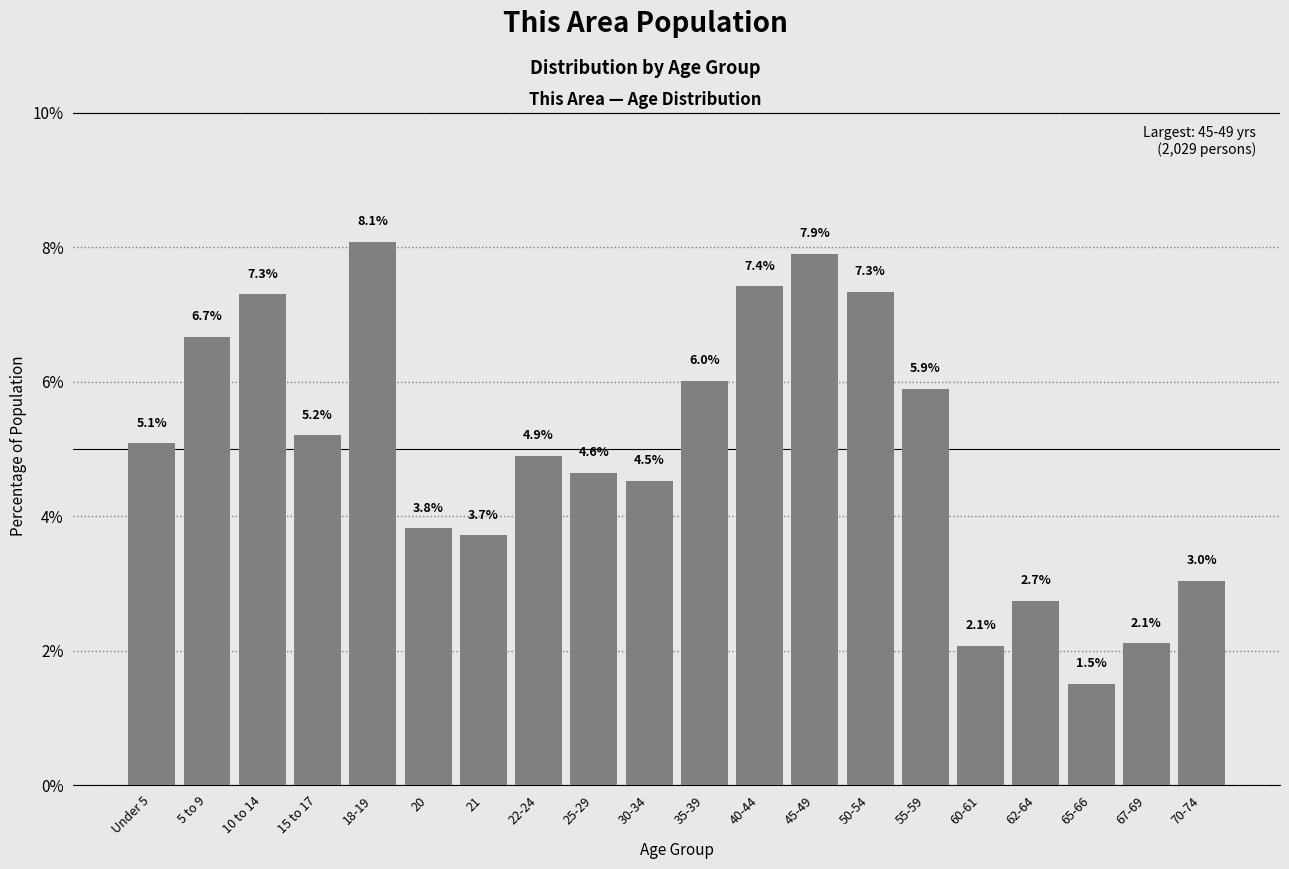

Reading left to right, what are all the values shown in this chart?

Under 5=5.1	5 to 9=6.7	10 to 14=7.3	15 to 17=5.2	18-19=8.1	20=3.8	21=3.7	22-24=4.9	25-29=4.6	30-34=4.5	35-39=6.0	40-44=7.4	45-49=7.9	50-54=7.3	55-59=5.9	60-61=2.1	62-64=2.7	65-66=1.5	67-69=2.1	70-74=3.0